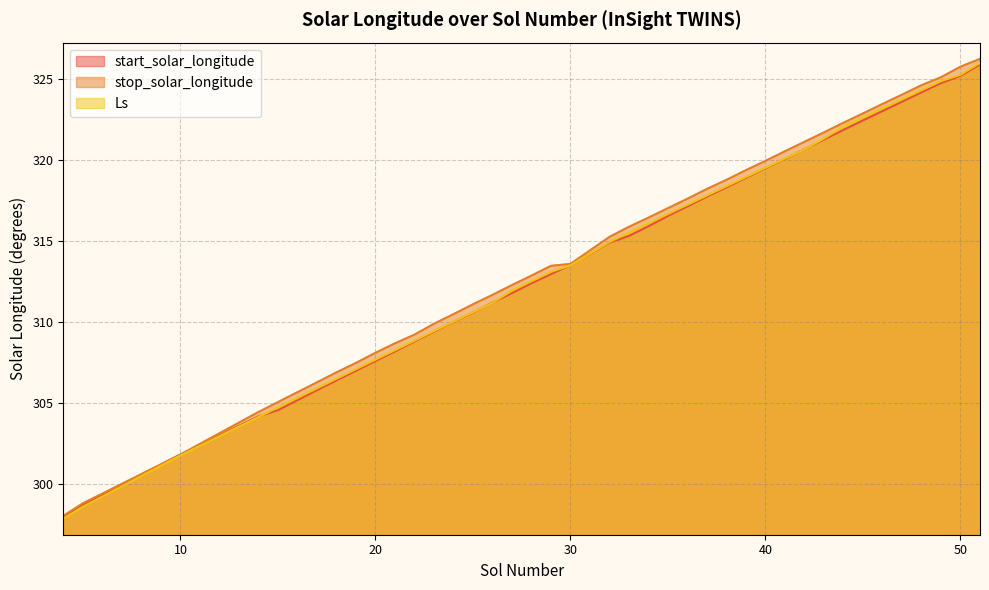

At which label does start_solar_longitude reach its peak?

51